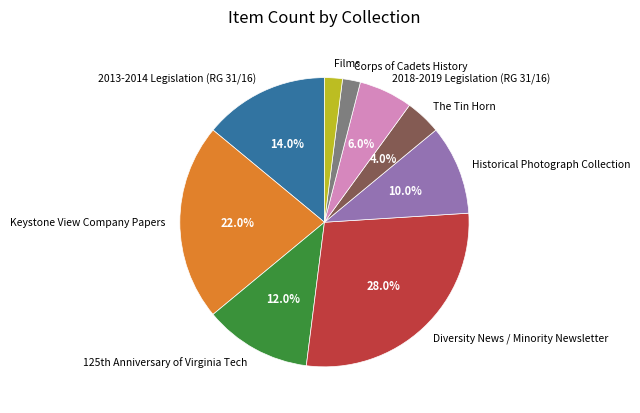

What is the largest slice in the pie chart?

Diversity News / Minority Newsletter